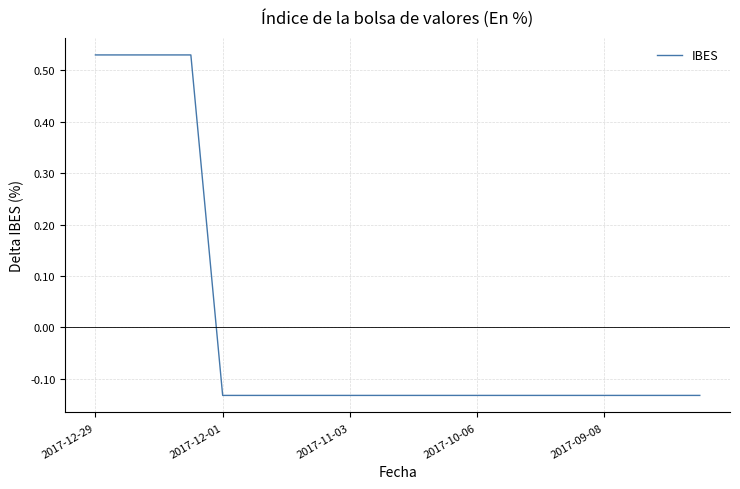

What is the difference between the maximum and minimum values?

0.7